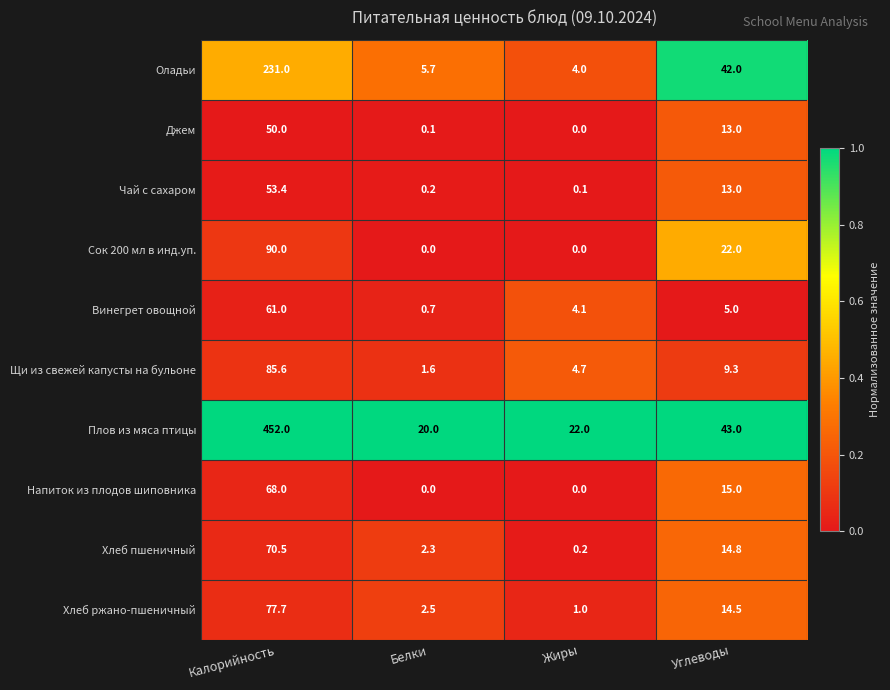

What is the difference between the highest and lowest values at Жиры?

22.0